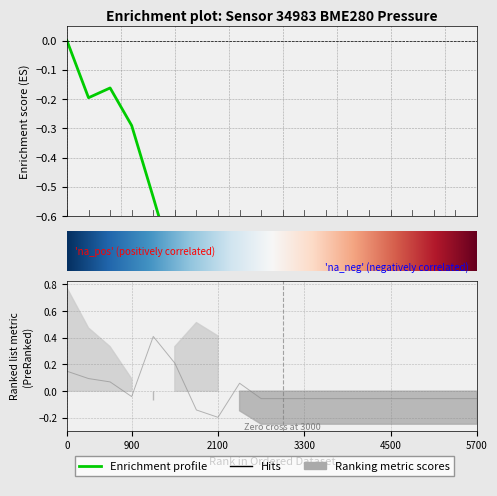

Is it true that humidity equals -0.1 at 4500?

False